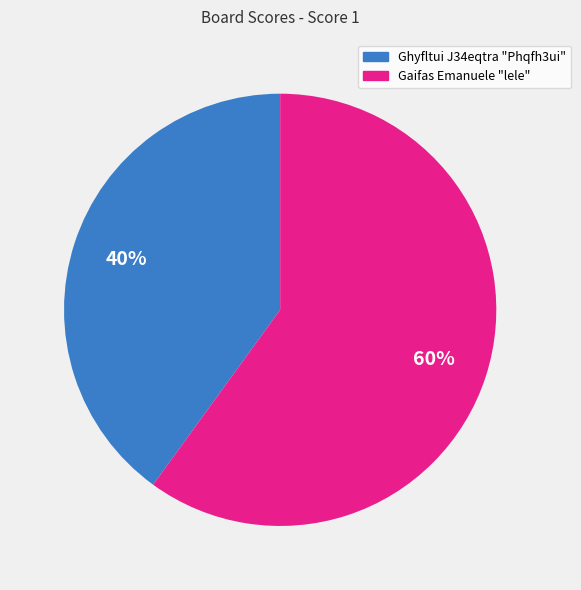

Does any single category account for the majority?

Yes